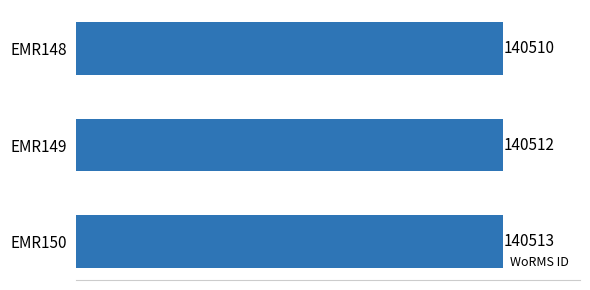

Is it true that the value at EMR149 is 140512?

True